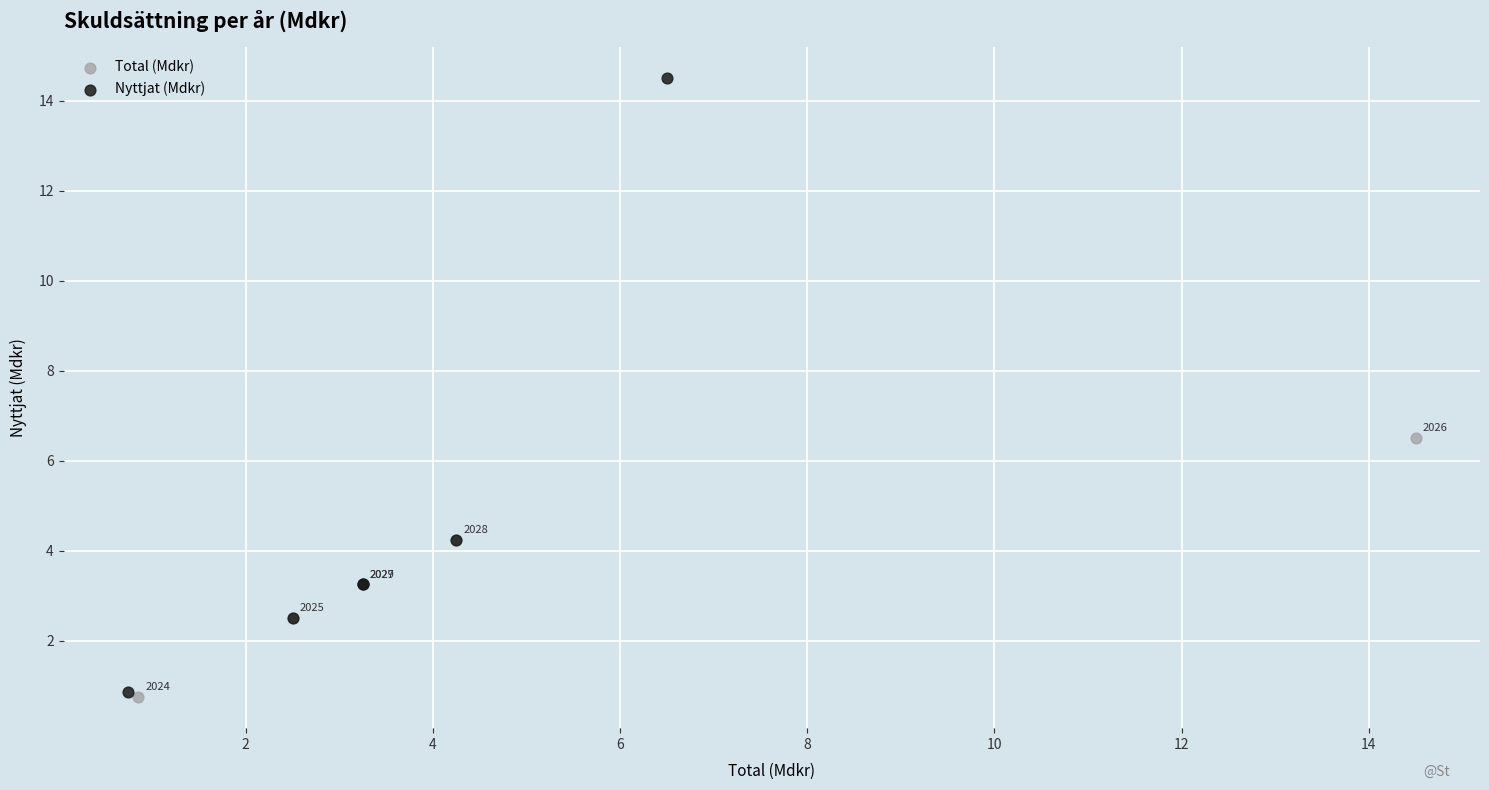

Which series contains the highest Y value?

Nyttjat (Mdkr)